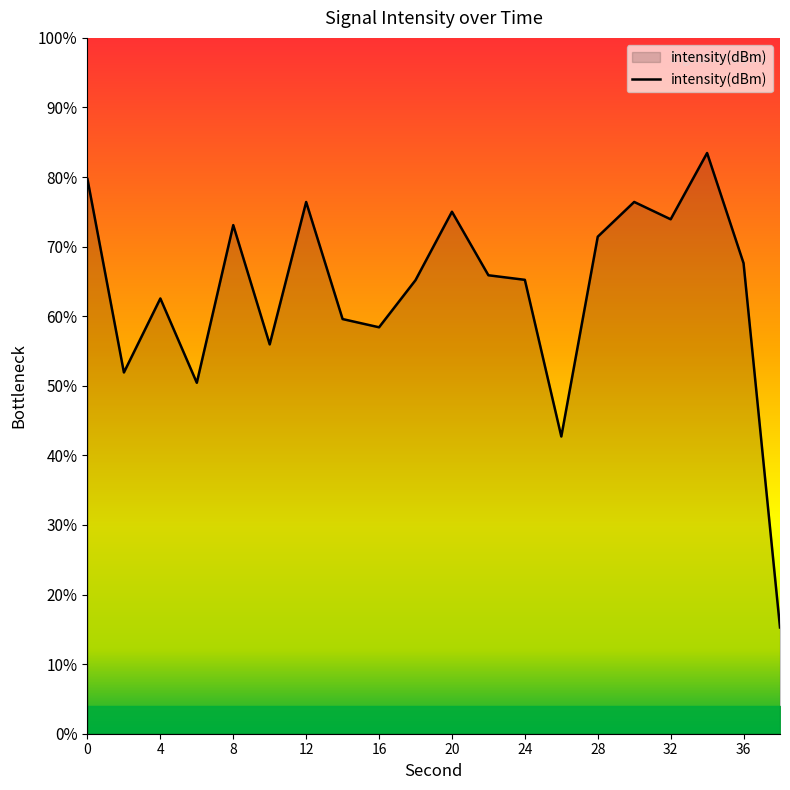

True or false: the data shows -227.5 at 14.

False